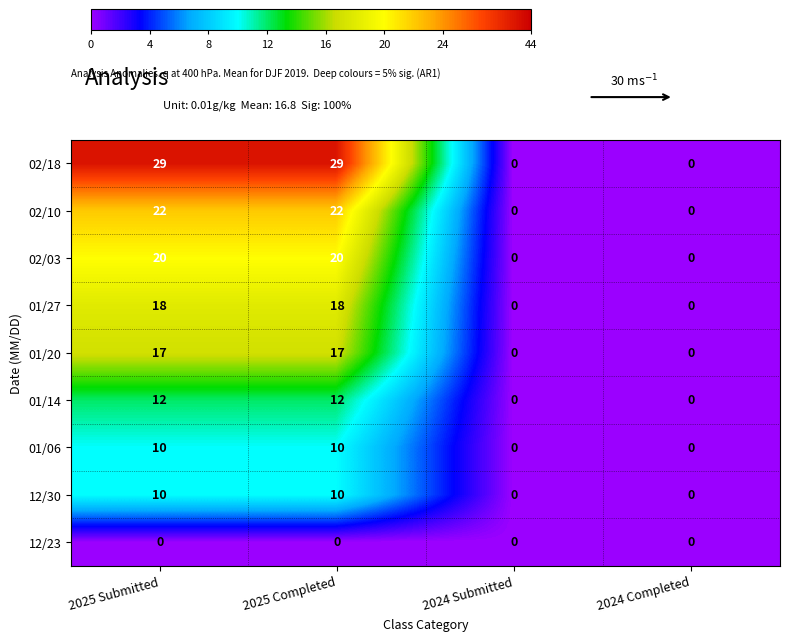

What is the difference between the 02/03 values at 2025 Submitted and 2024 Submitted?

20